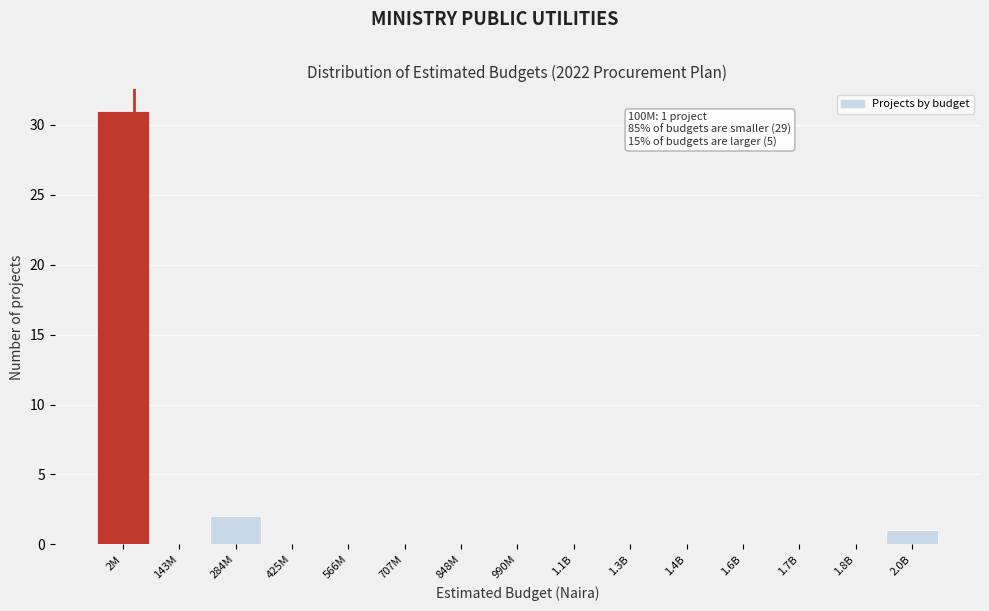

Reading right to left, extract all data points from this chart.

2.0B=1	1.8B=0	1.7B=0	1.6B=0	1.4B=0	1.3B=0	1.1B=0	990M=0	848M=0	707M=0	566M=0	425M=0	284M=2	143M=0	2M=31